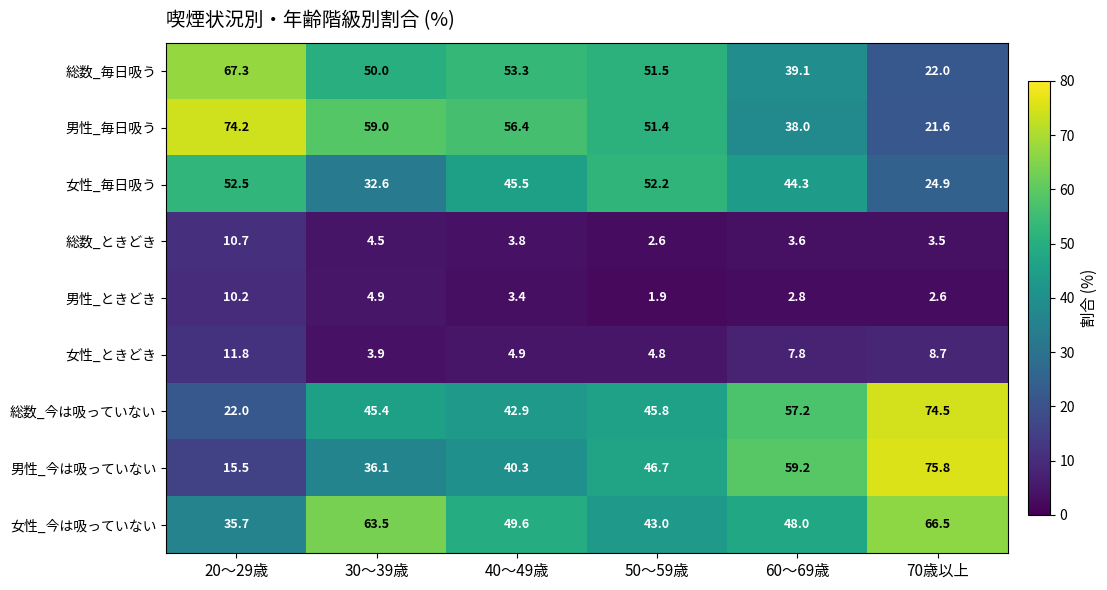

Where does the 女性_ときどき series first go above 7?

20～29歳